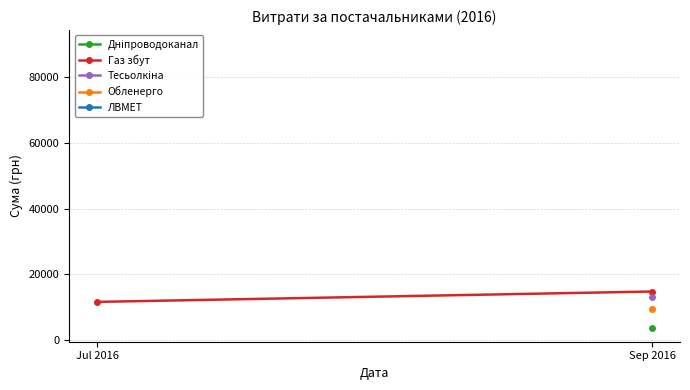

How many lines are shown in the chart?

5